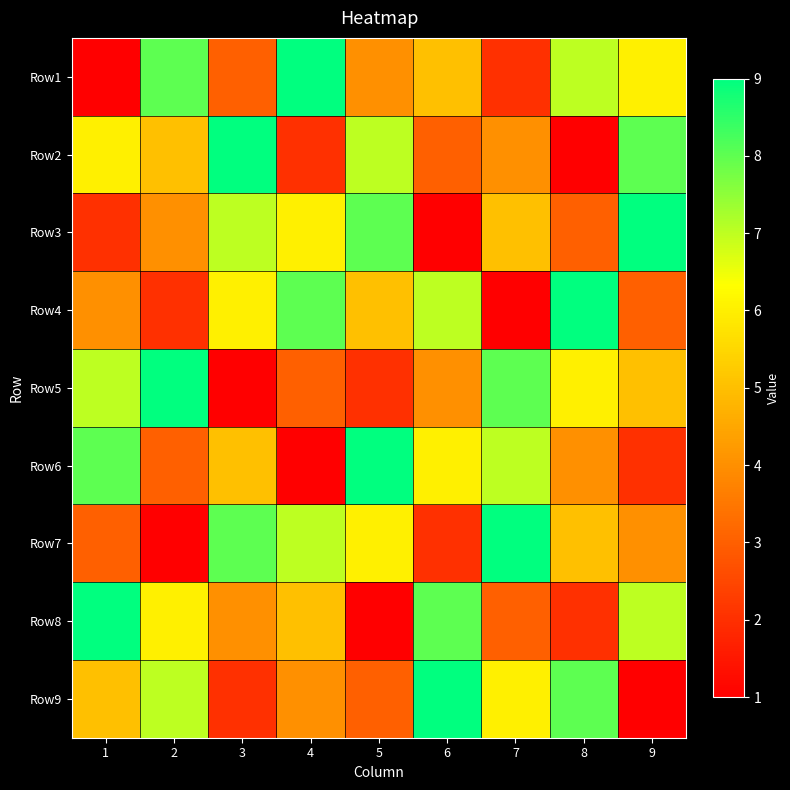

What is the maximum value shown in the chart?

9